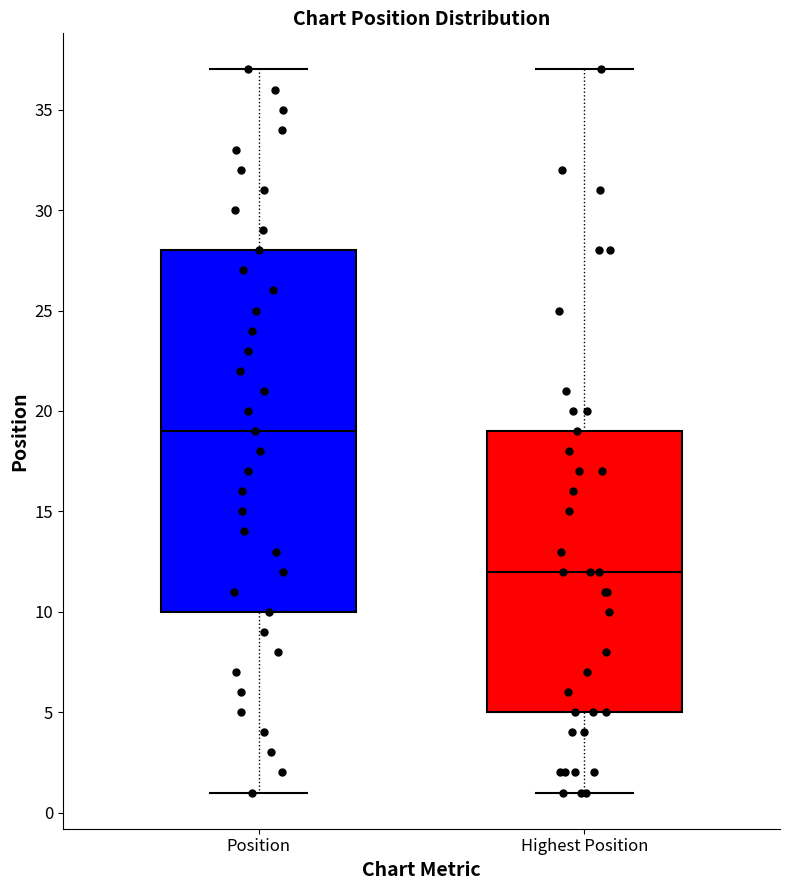

Where does the median line of the box for Highest Position sit on the y-axis? The values are not printed on the chart, so give them approximately, as read against the axis.

12